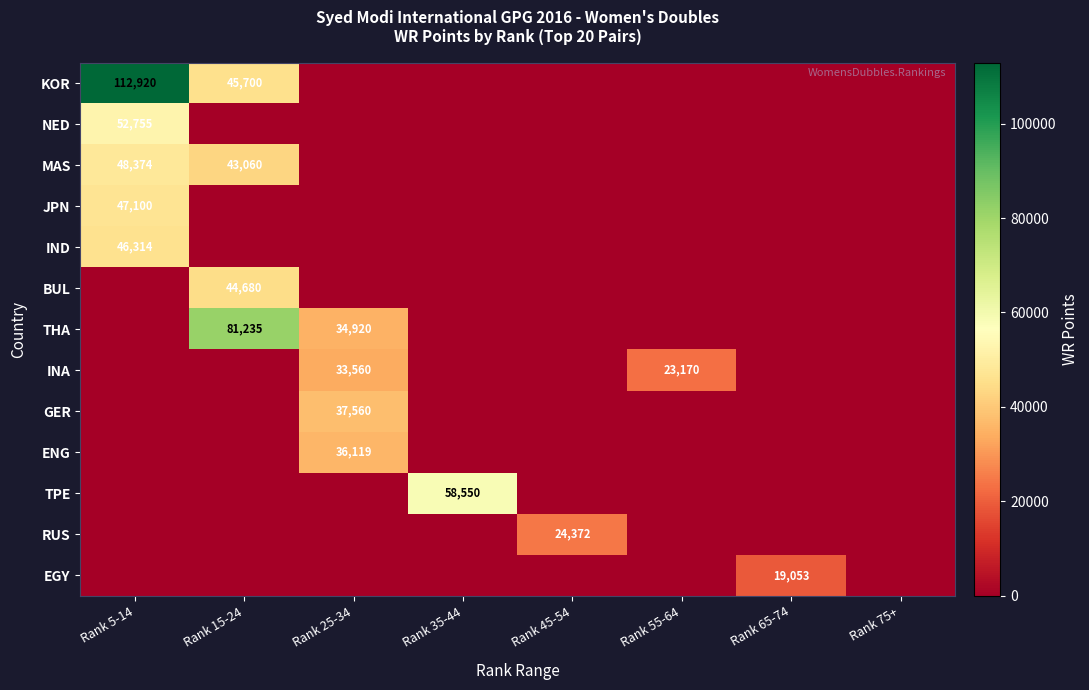

Which series has the largest range (max minus min)?

row_0